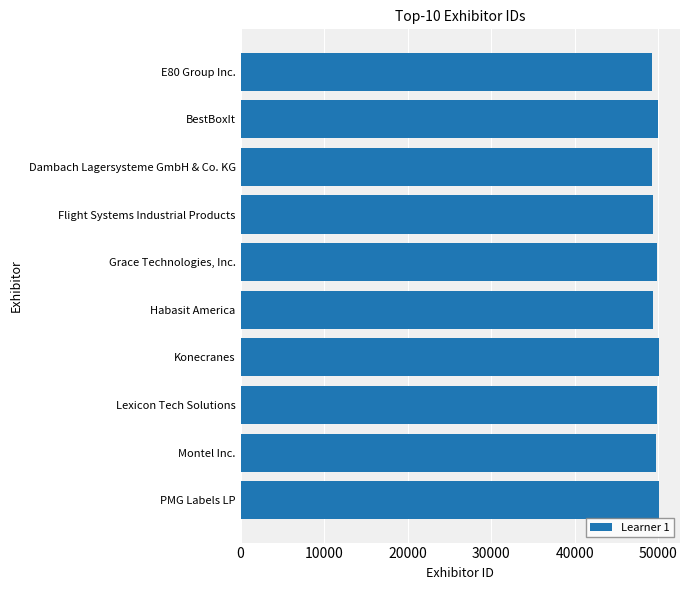

What value does the data have at PMG Labels LP?

50101